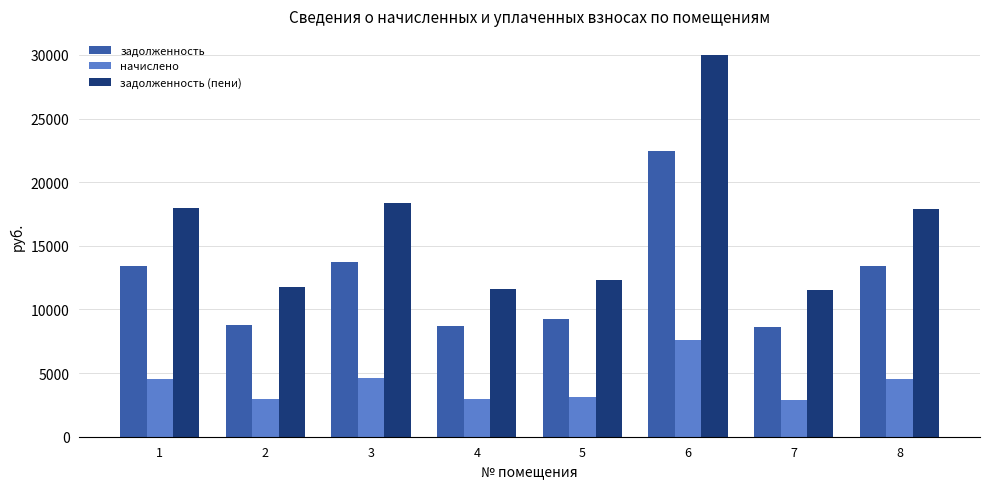

Is it true that задолженность equals 15002.1 at 7?

False